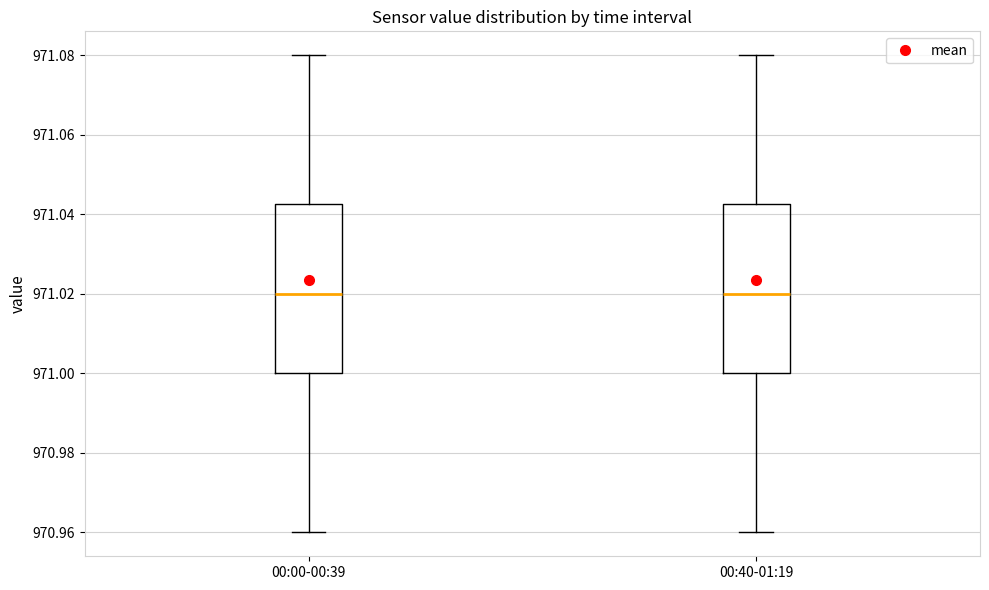

Reading left to right, transcribe this box plot: for each box, give where its median line is, the range the box spans, and where its two whiskers end, as read against the y-axis. The values are not printed on the chart, so give them approximately, as read against the axis.

00:00-00:39: median 971.020, box 971.000 to 971.042, whiskers 970.960 to 971.080
00:40-01:19: median 971.020, box 971.000 to 971.042, whiskers 970.960 to 971.080